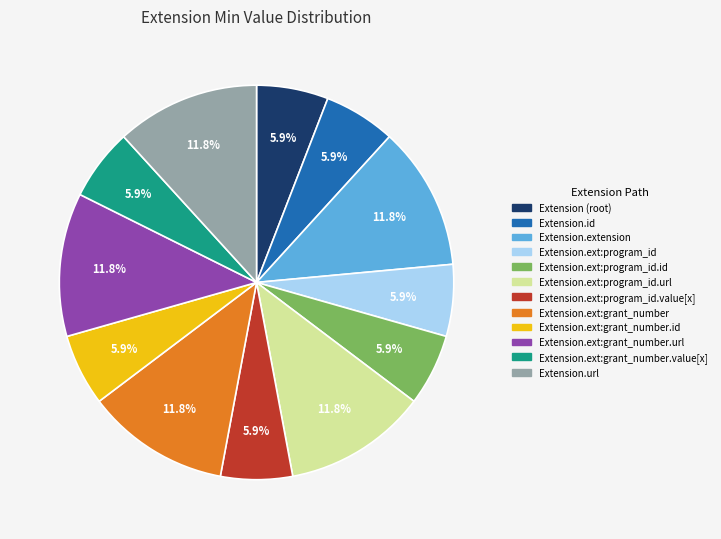

Is there a majority slice in this chart?

No